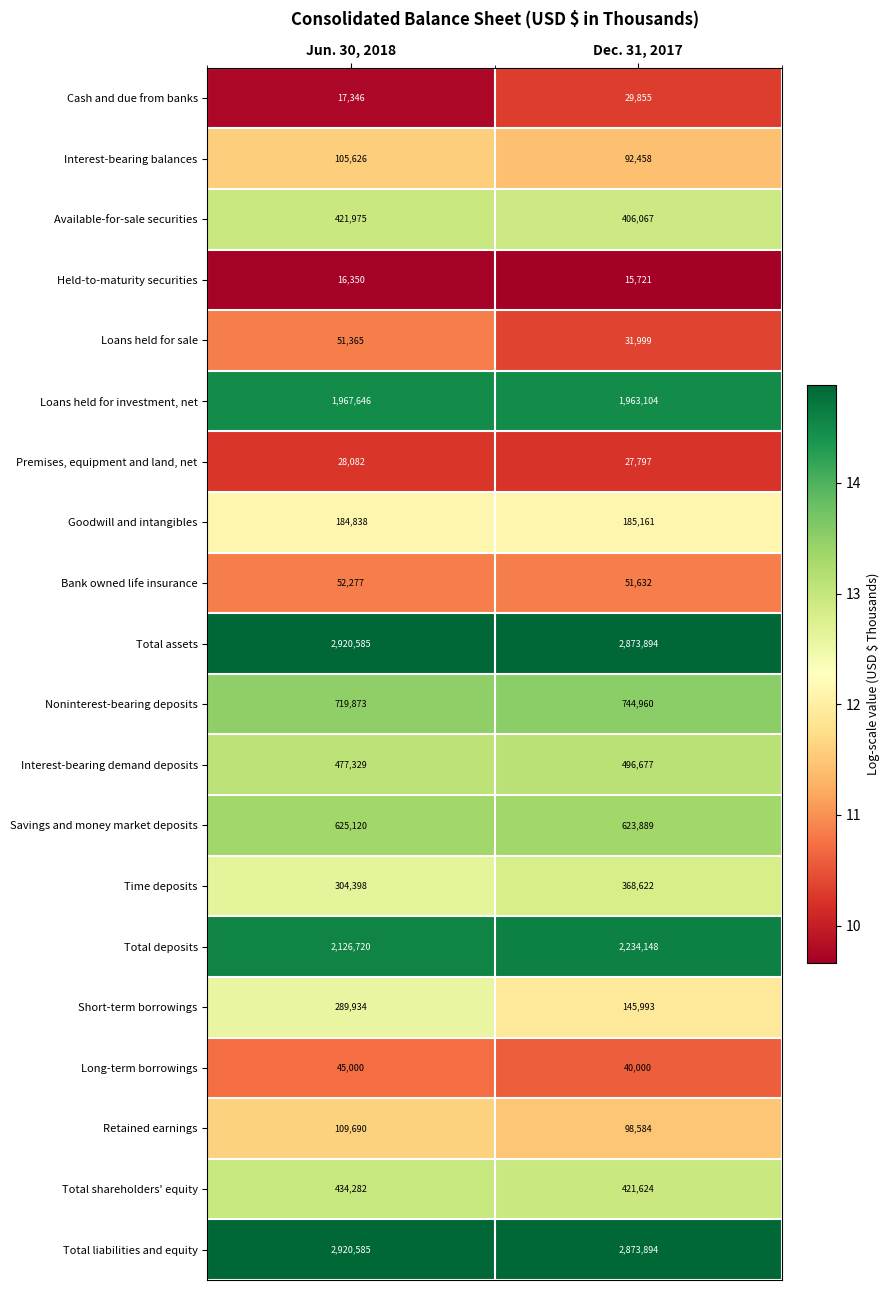

Which series has the largest range (max minus min)?

Short-term borrowings